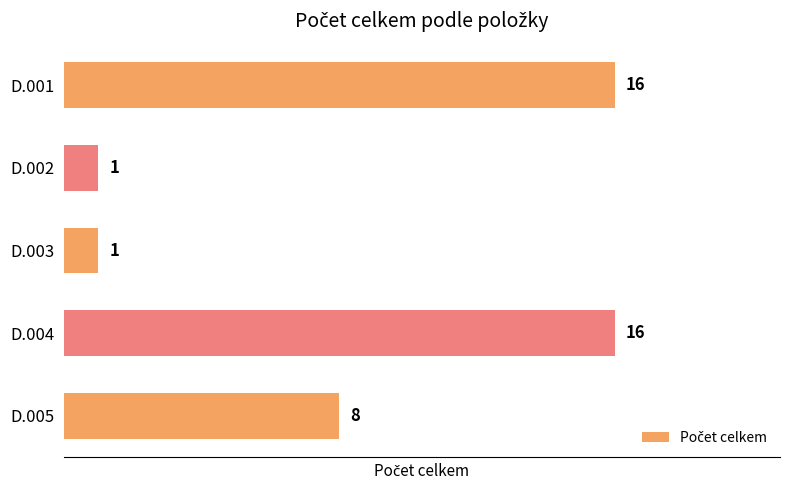

Reading top to bottom, extract all data points from this chart.

16	1	1	16	8